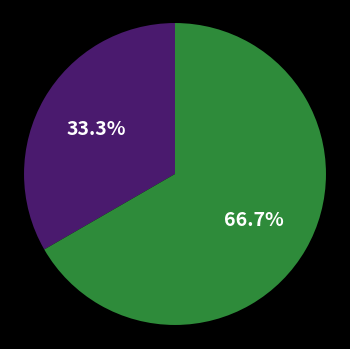

Is there any slice that represents more than half of the pie?

Yes